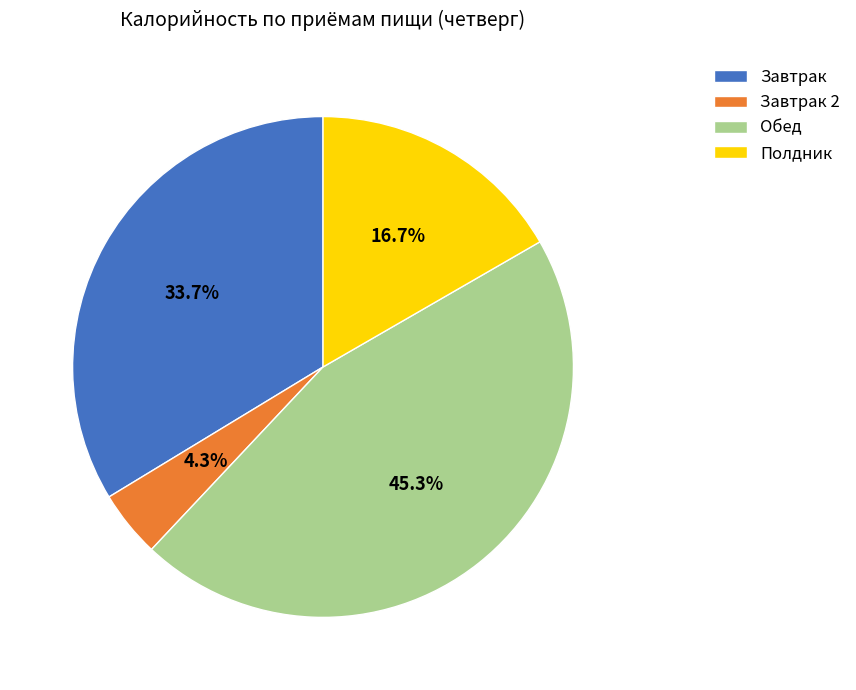

What is the ratio of the value at Обед to the value at Полдник?

2.7